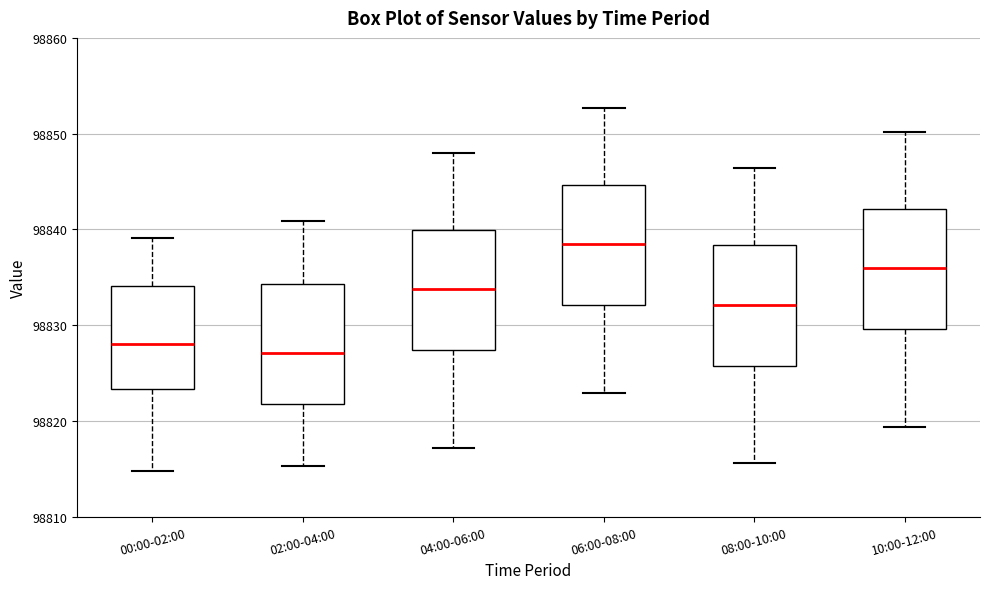

Reading left to right, read every box against the y-axis: the position of its median line, the range the box covers, and the ends of its whiskers. The values are not printed on the chart, so give them approximately, as read against the axis.

00:00-02:00: median 98828, box 98823 to 98834, whiskers 98815 to 98839
02:00-04:00: median 98827, box 98822 to 98834, whiskers 98815 to 98841
04:00-06:00: median 98834, box 98827 to 98840, whiskers 98817 to 98848
06:00-08:00: median 98838, box 98832 to 98845, whiskers 98823 to 98853
08:00-10:00: median 98832, box 98826 to 98838, whiskers 98816 to 98846
10:00-12:00: median 98836, box 98830 to 98842, whiskers 98819 to 98850